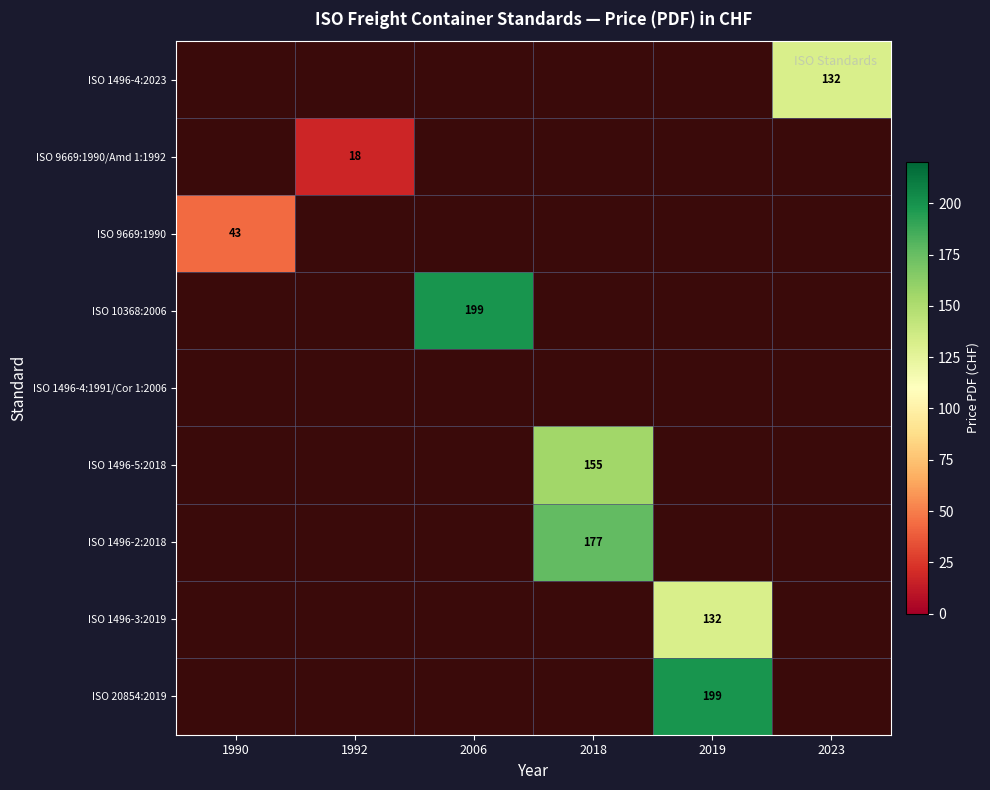

Rank the categories by ISO 1496-5:2018 value from lowest to highest.

1990, 1992, 2006, 2018, 2019, 2023